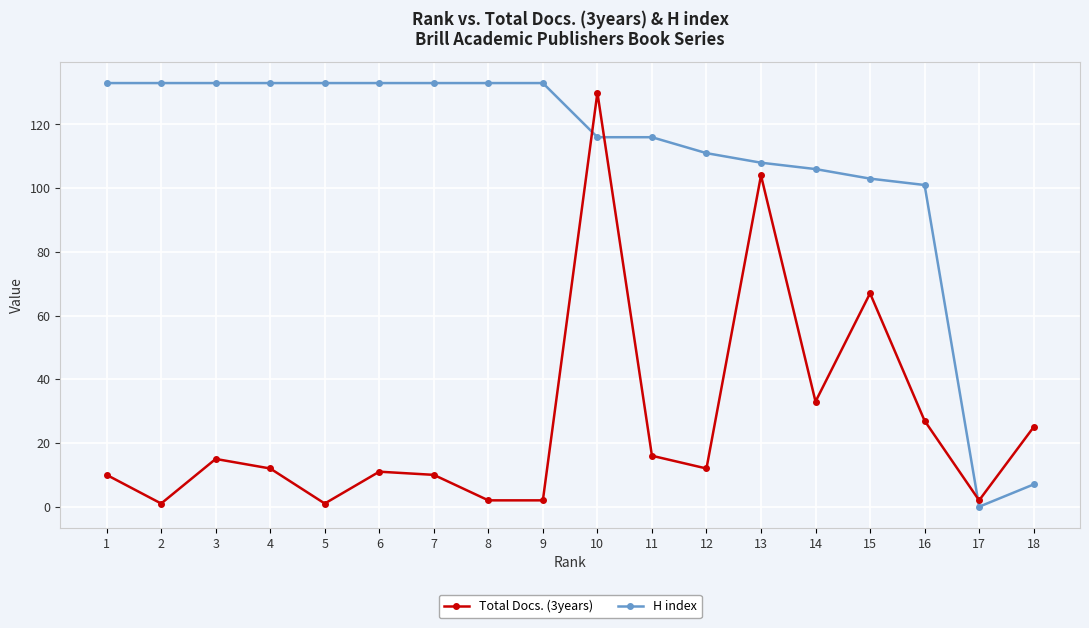

How many series are shown in this chart?

2